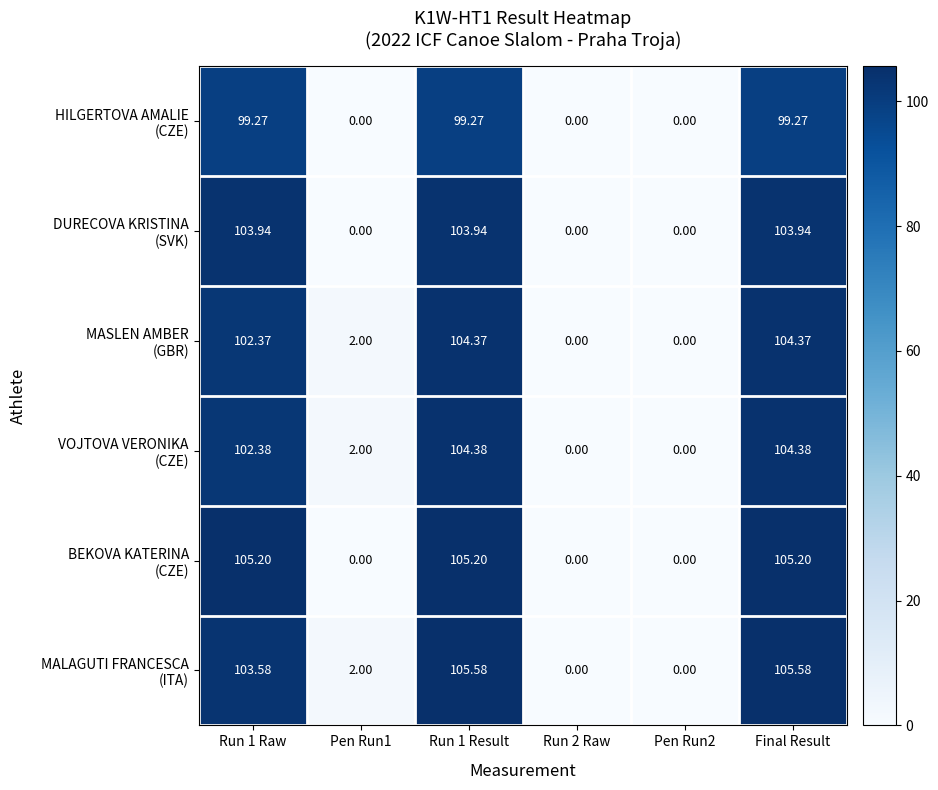

Rank the series by their maximum value, from lowest to highest.

HILGERTOVA AMALIE (CZE), DURECOVA KRISTINA (SVK), MASLEN AMBER (GBR), VOJTOVA VERONIKA (CZE), BEKOVA KATERINA (CZE), MALAGUTI FRANCESCA (ITA)